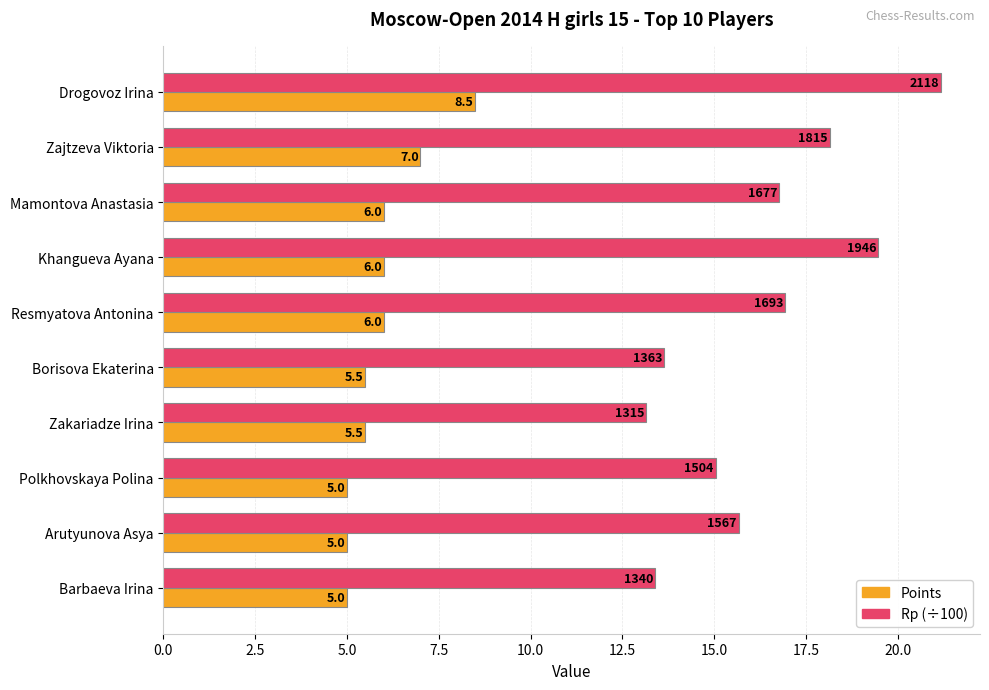

Which series has the widest spread of values?

Rp (÷100)